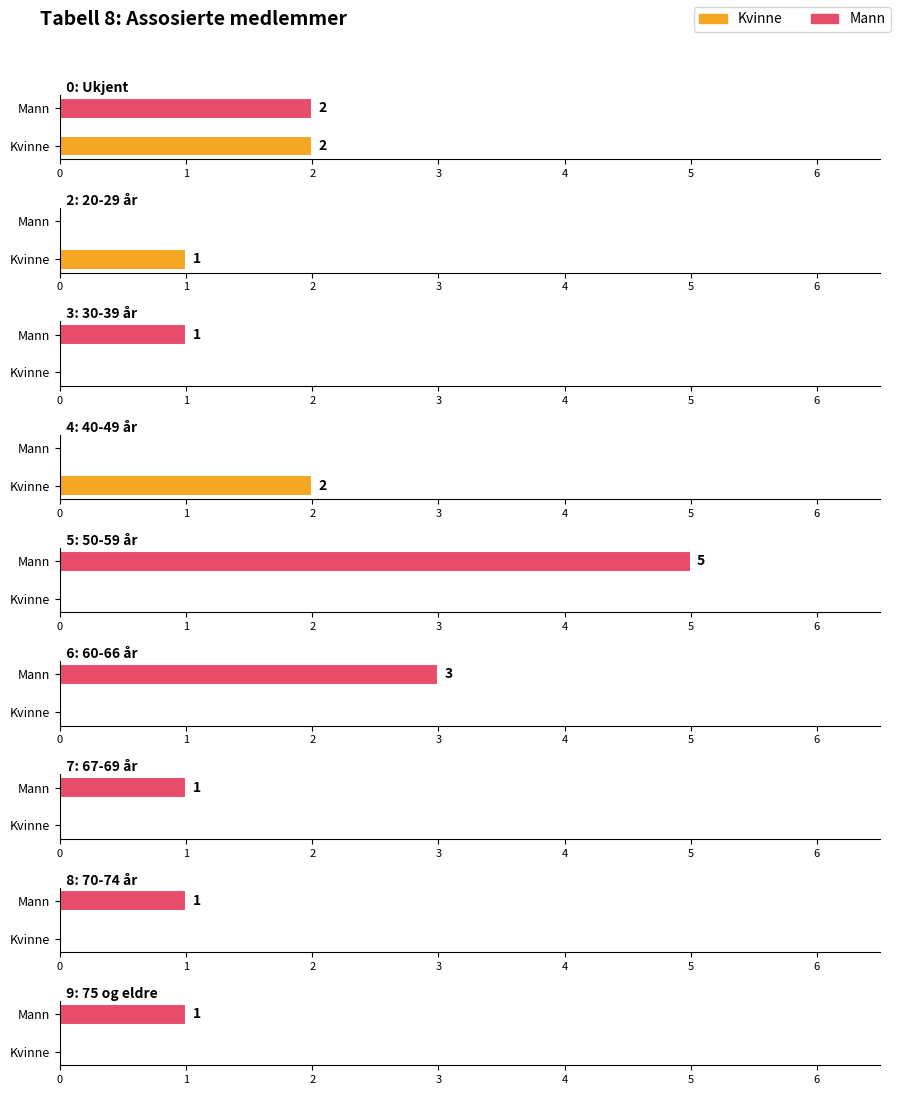

Read the Mann value at 0: Ukjent.

2